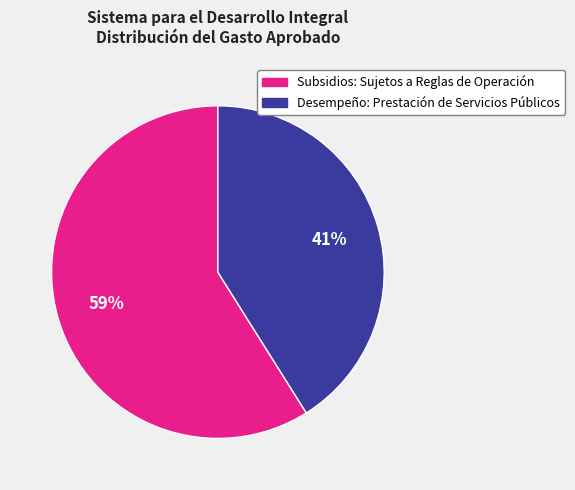

Does Desempeño: Prestación de Servicios Públicos represent more than half of the total?

No